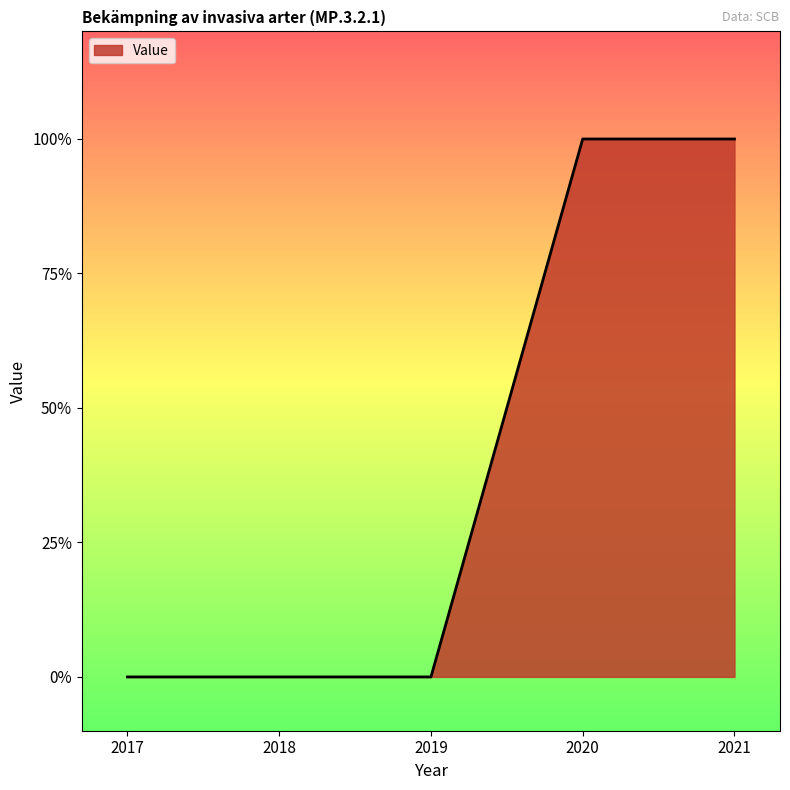

Reading left to right, transcribe all the data shown in this chart.

2017=0	2018=0	2019=0	2020=1	2021=1